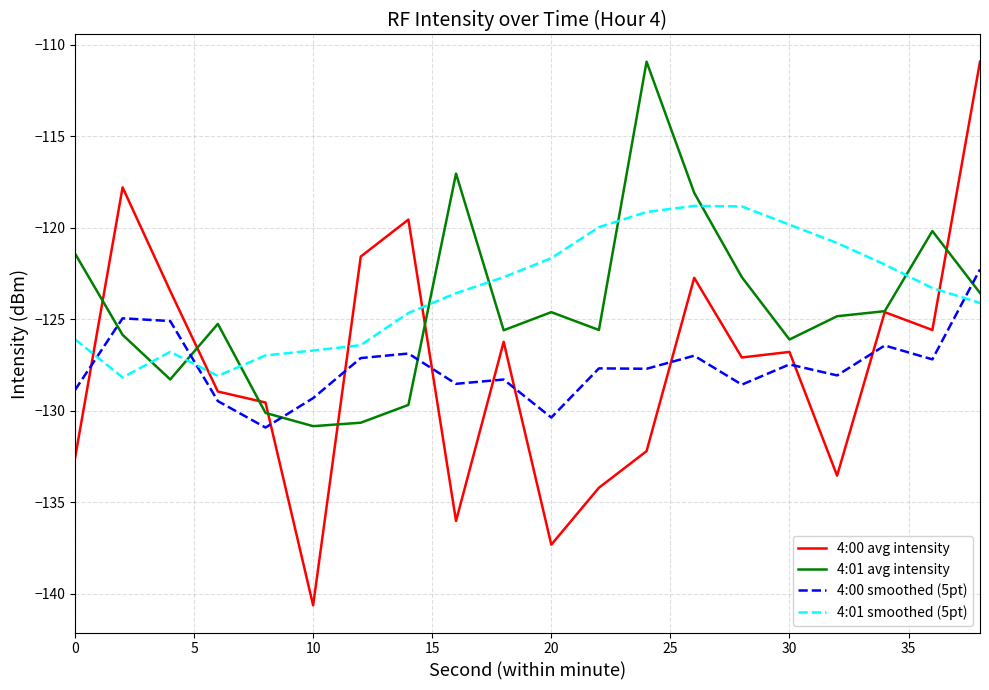

What is the smallest value displayed?

-140.6